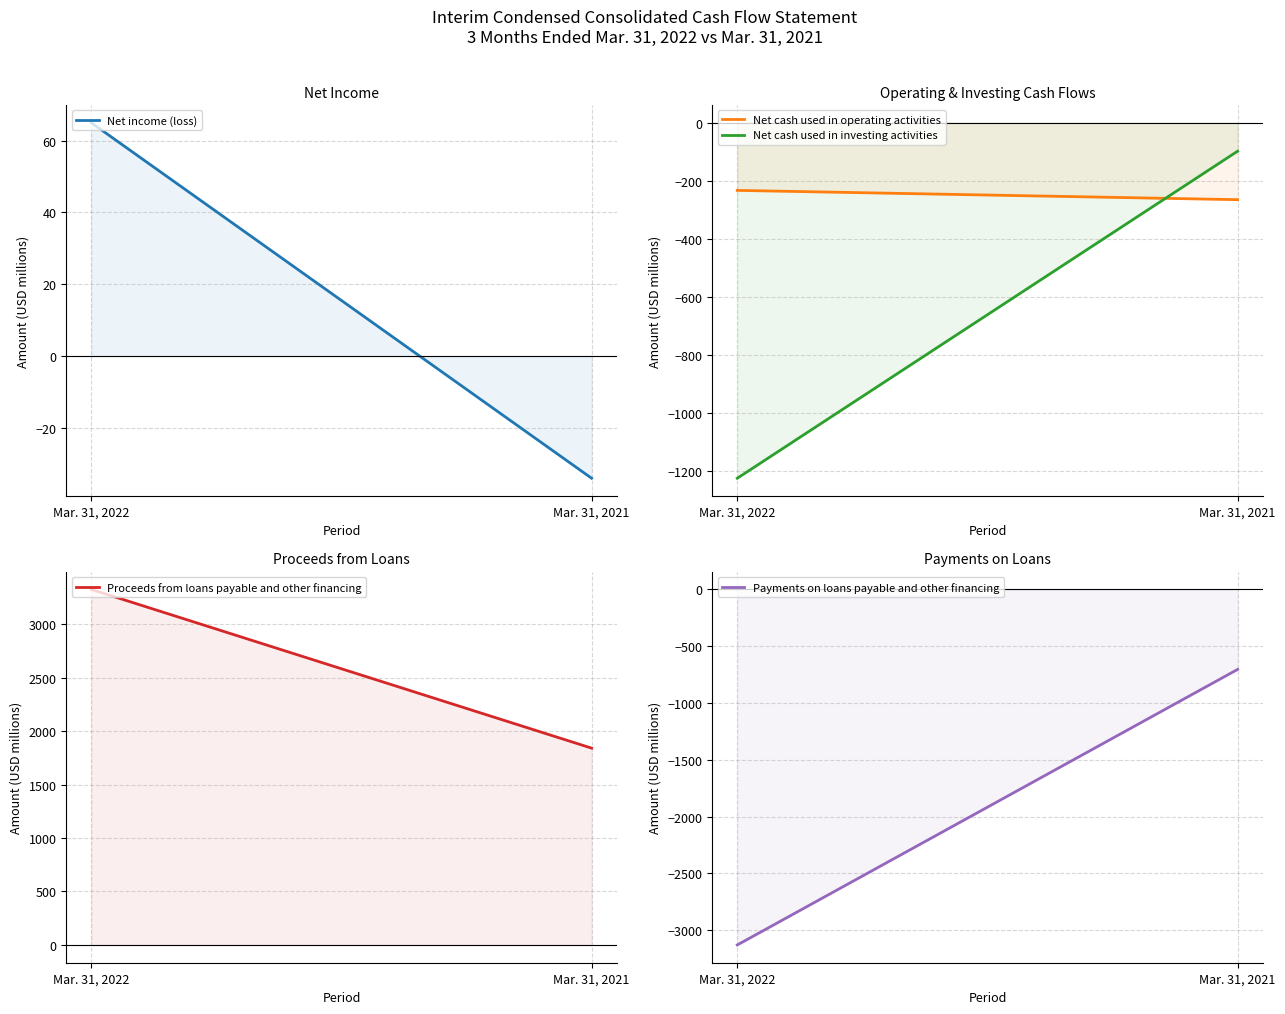

Which series has the largest total across all categories?

Proceeds from loans payable and other financing